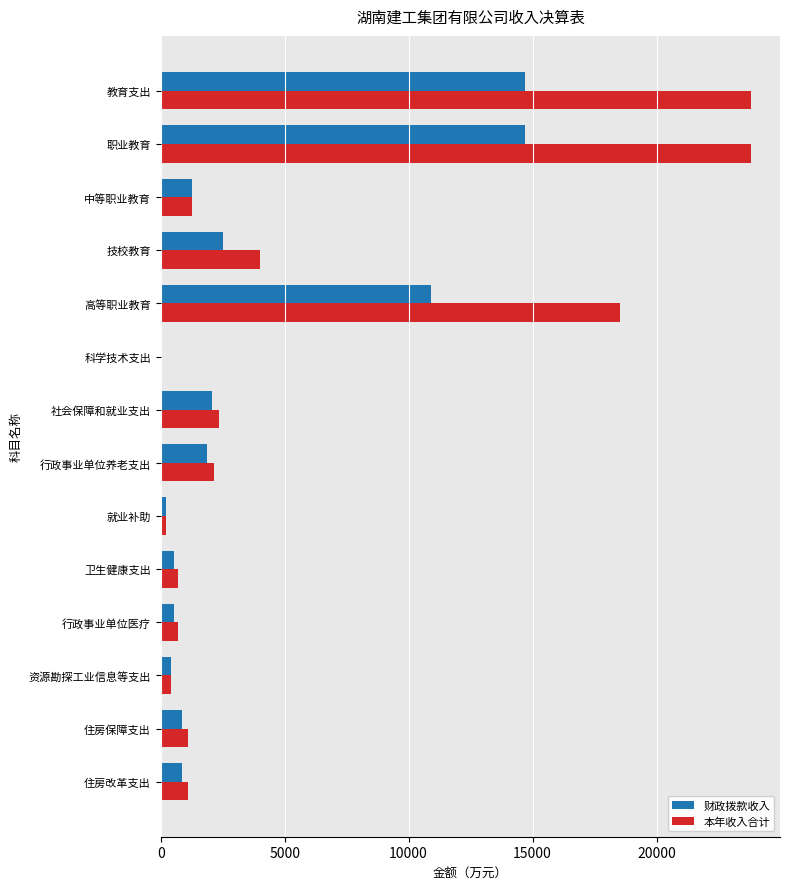

Read the 本年收入合计 value at 教育支出.

23789.5